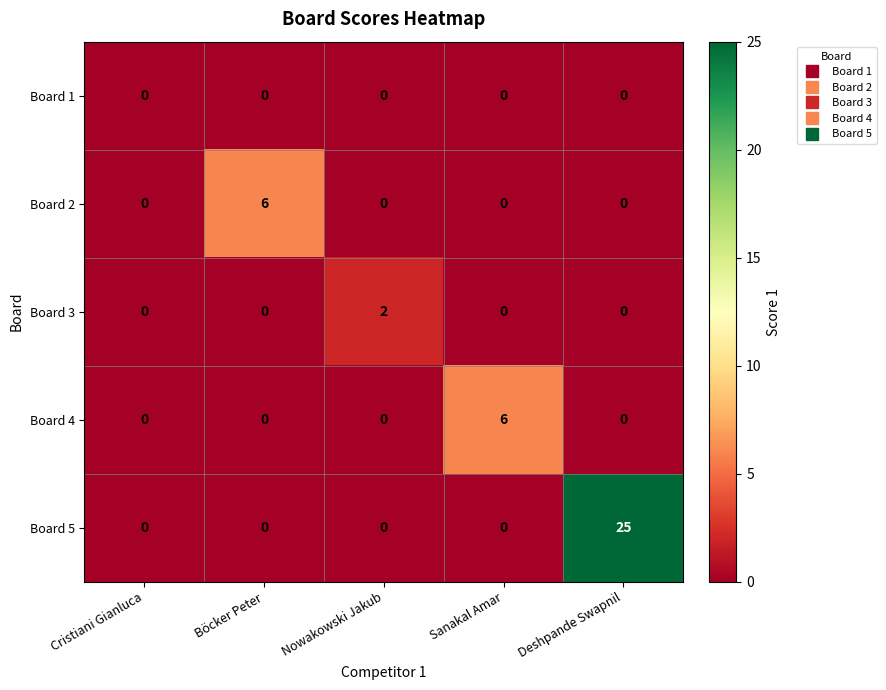

The value of Board 3 at Cristiani Gianluca is -1. True or false?

False